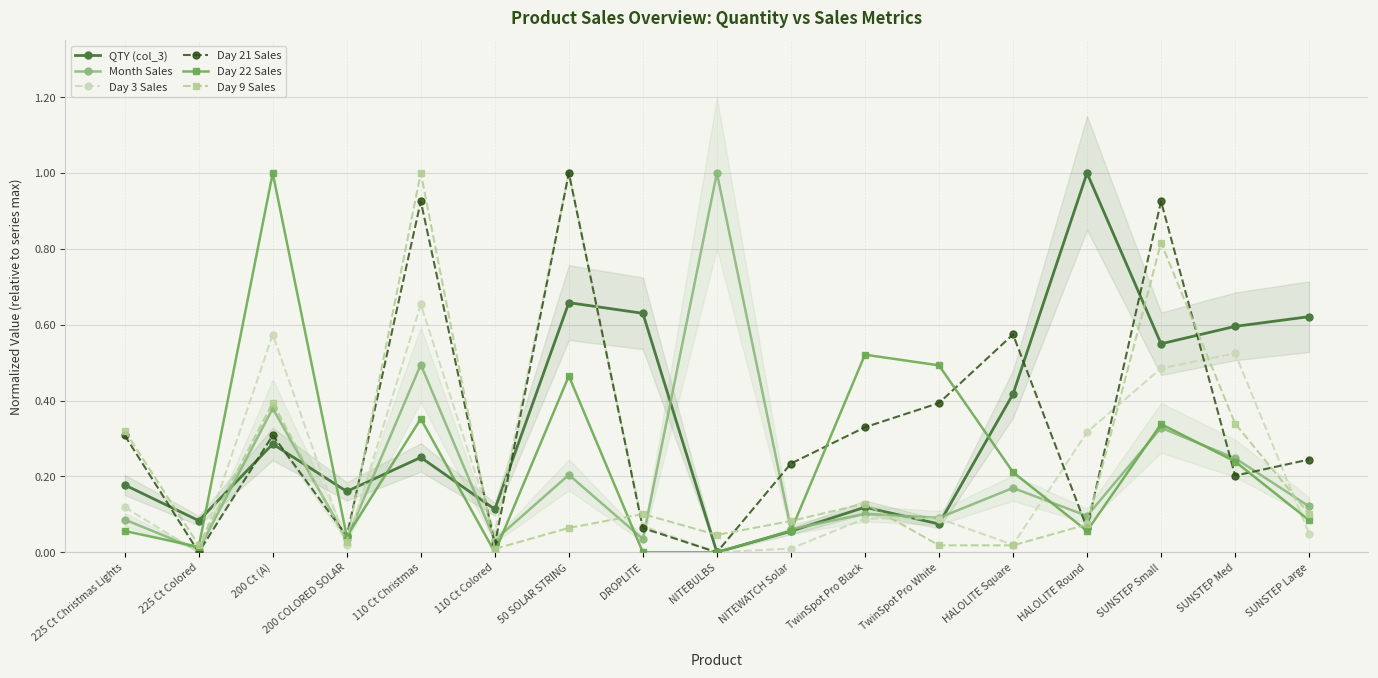

Reading left to right, transcribe all the data shown in this chart.

QTY (col_3): 0.2	0.1	0.3	0.2	0.3	0.1	0.7	0.6	0.0	0.1	0.1	0.1	0.4	1.0	0.5	0.6	0.6
Month Sales: 0.1	0.0	0.4	0.0	0.5	0.0	0.2	0.0	1.0	0.1	0.1	0.1	0.2	0.1	0.3	0.2	0.1
Day 3 Sales: 0.1	0.0	0.6	0.0	0.7	0.0	1.0	0.1	0.0	0.0	0.1	0.1	0.0	0.3	0.5	0.5	0.0
Day 21 Sales: 0.3	0.0	0.3	0.0	0.9	0.0	1.0	0.1	0.0	0.2	0.3	0.4	0.6	0.1	0.9	0.2	0.2
Day 22 Sales: 0.1	0.0	1.0	0.0	0.4	0.0	0.5	0.0	0.0	0.1	0.5	0.5	0.2	0.1	0.3	0.2	0.1
Day 9 Sales: 0.3	0.0	0.4	0.0	1.0	0.0	0.1	0.1	0.0	0.1	0.1	0.0	0.0	0.1	0.8	0.3	0.1